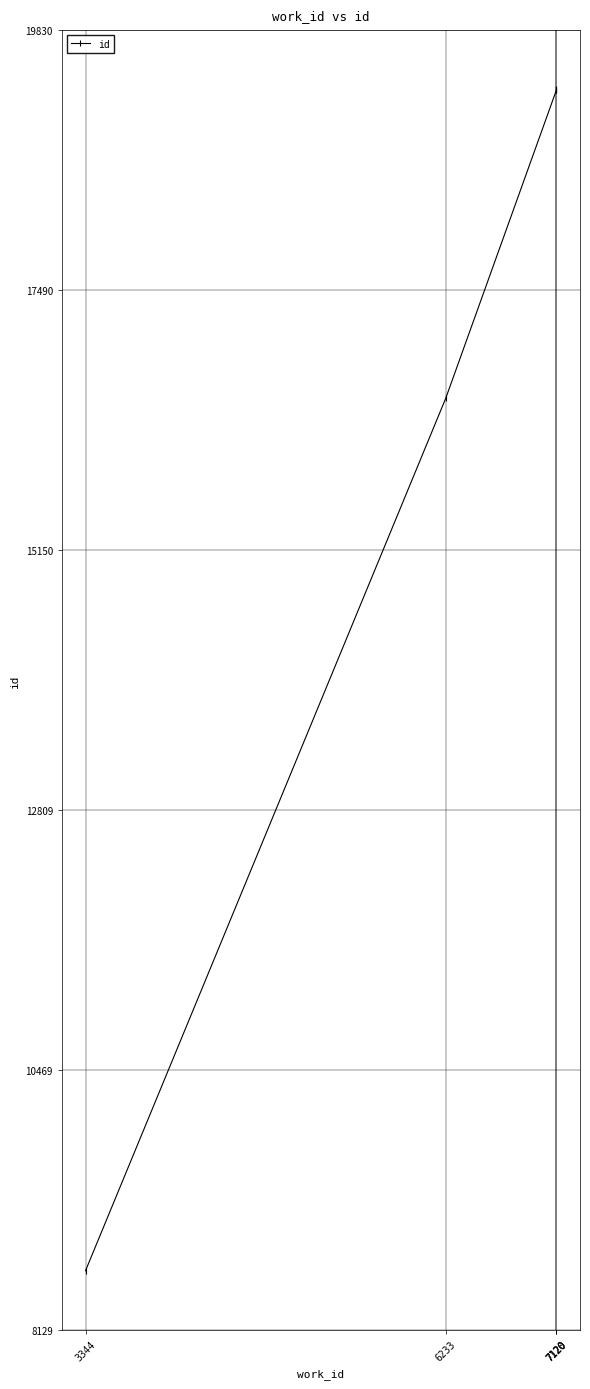

Which has a higher value, 7120 or 3344?

7120